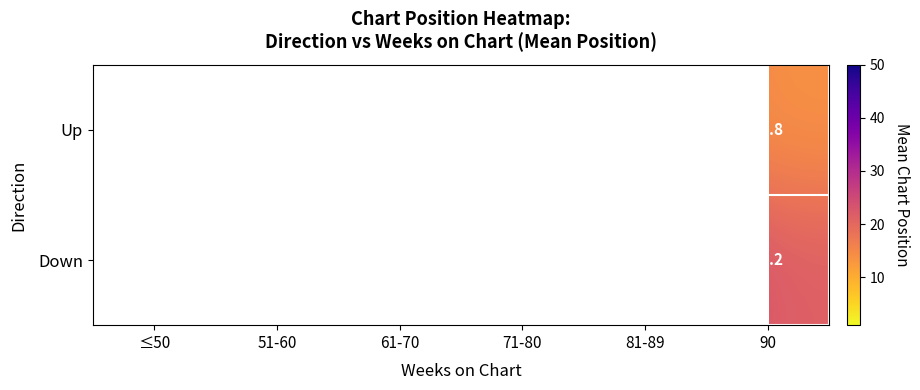

How many series are shown in this chart?

2